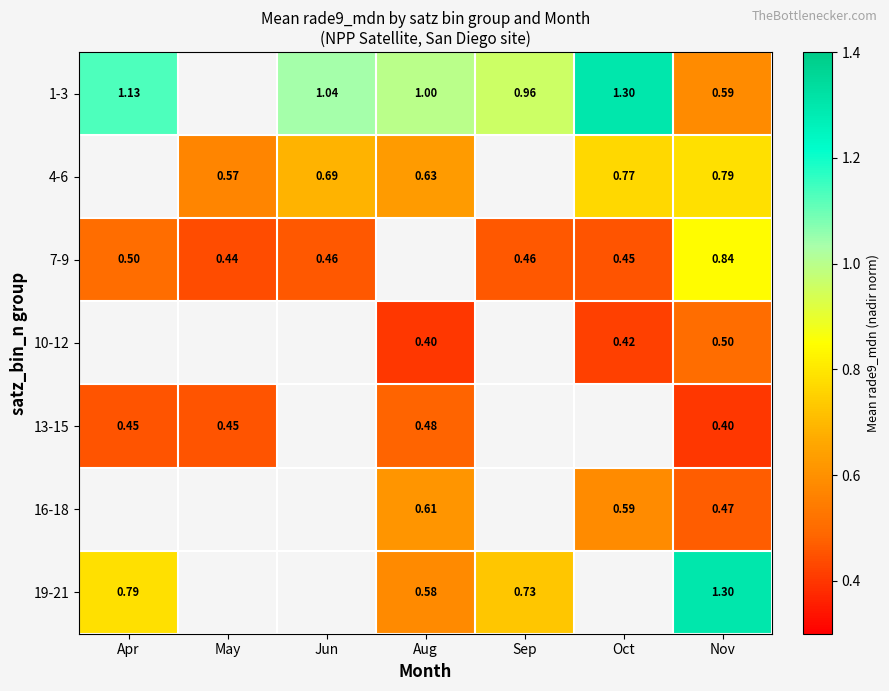

Is the value of 13-15 at May greater than the value of 19-21 at Apr?

No